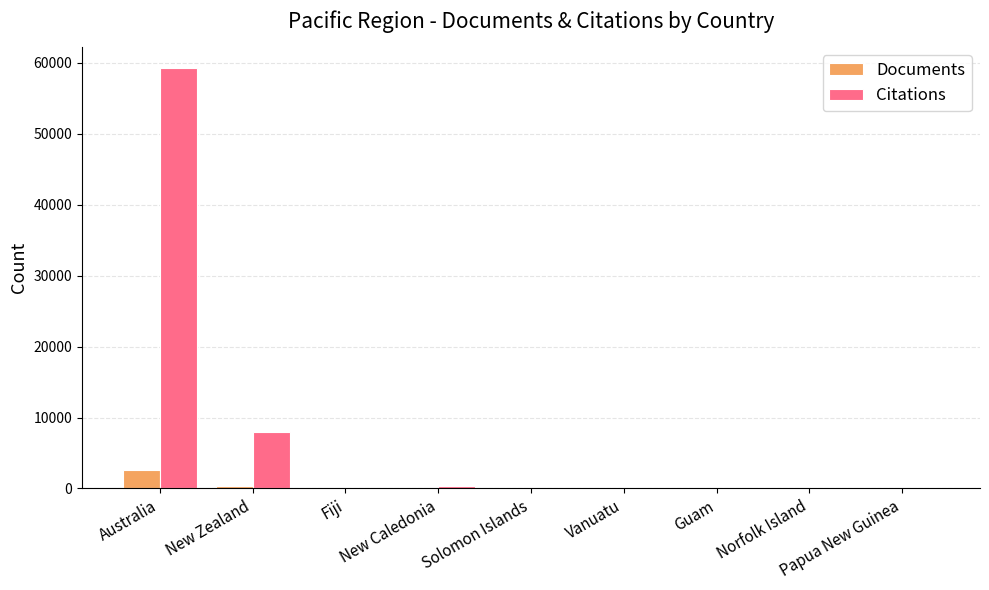

What is the maximum value for Documents?

2627